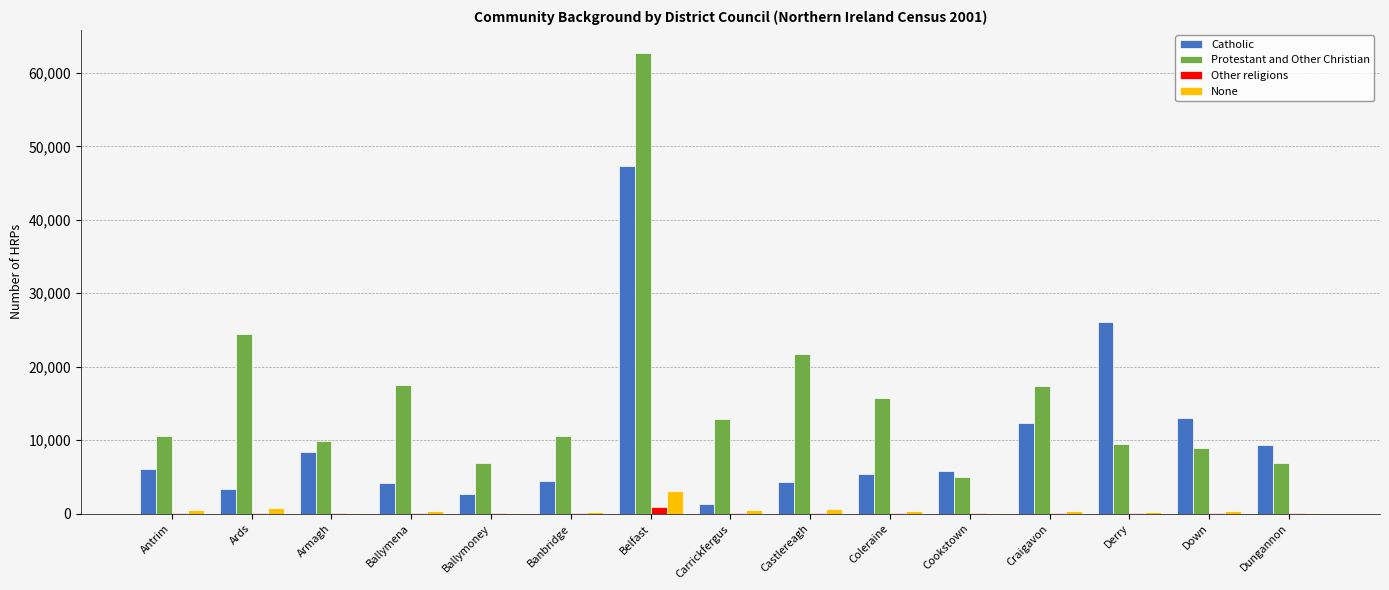

Is the value of Other religions at Banbridge greater than the value of Protestant and Other Christian at Carrickfergus?

No